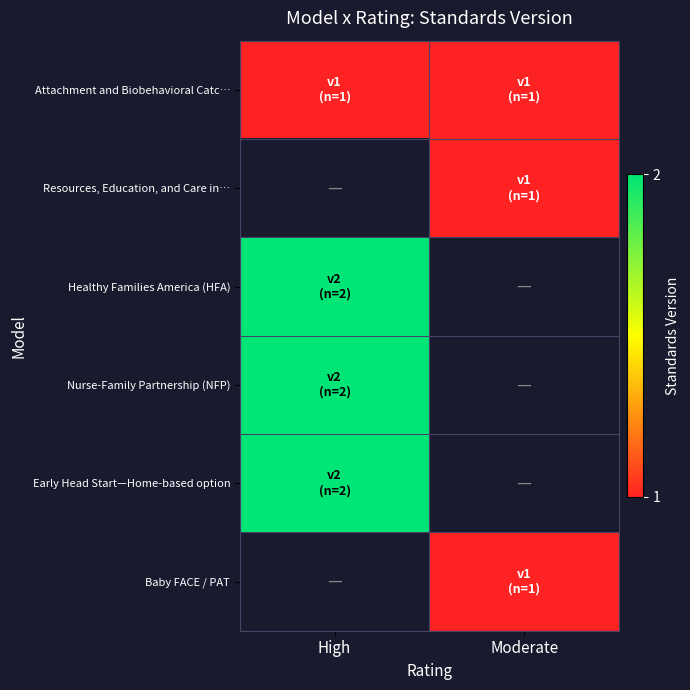

Which has a higher value, Moderate or High?

Moderate